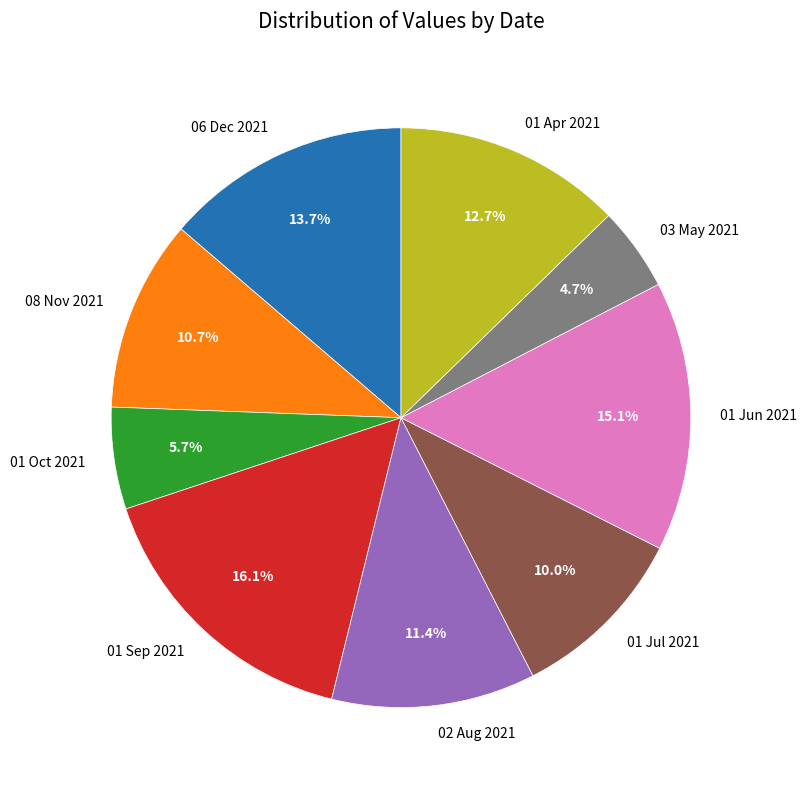

How much of the chart is everything except 06 Dec 2021?

86.3%